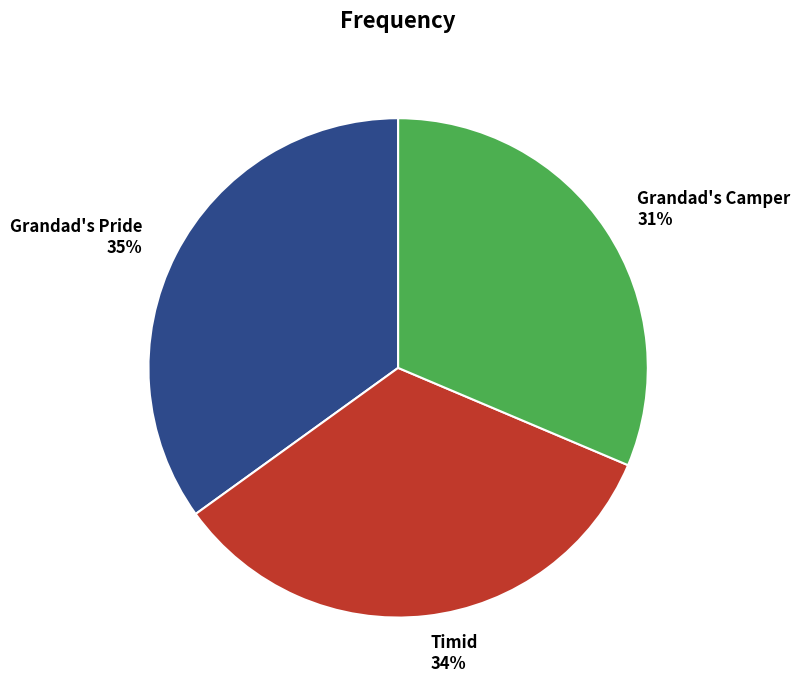

How many slices are in this pie chart?

3